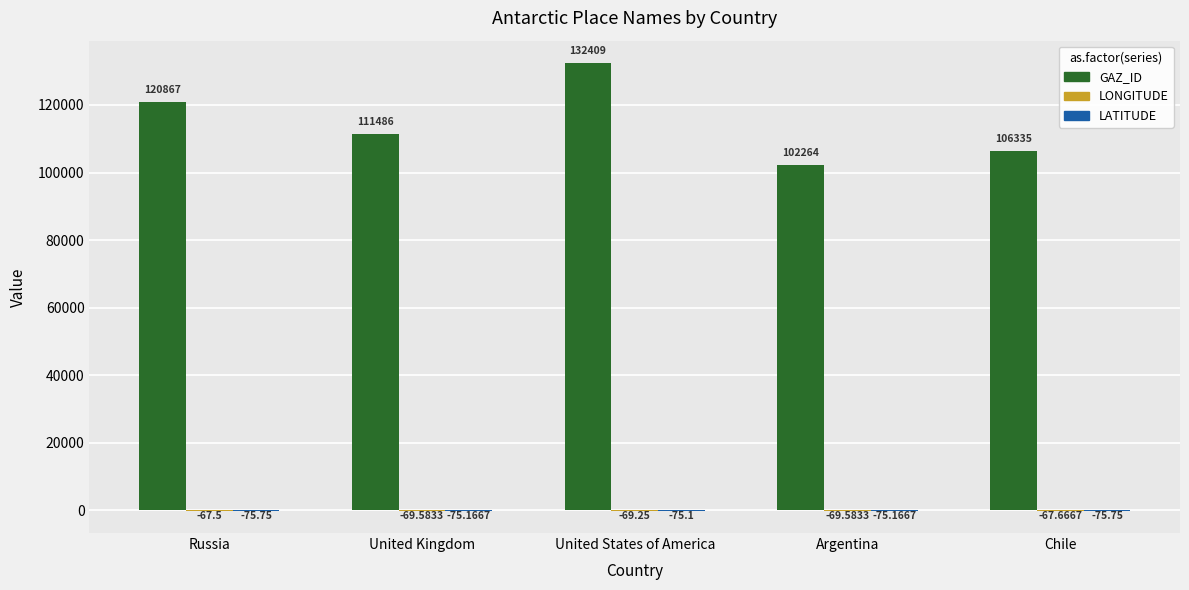

Which series has the largest total across all categories?

GAZ_ID